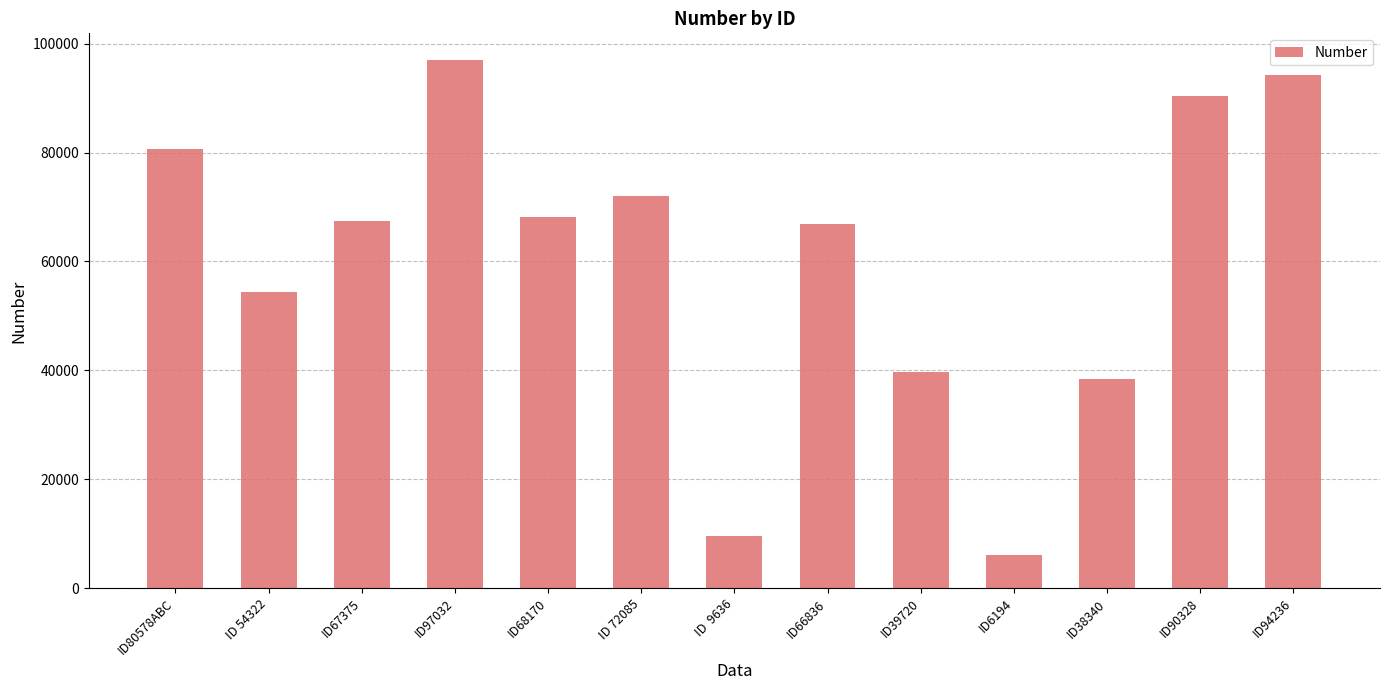

At which label is the value closest to 51613?

ID 54322